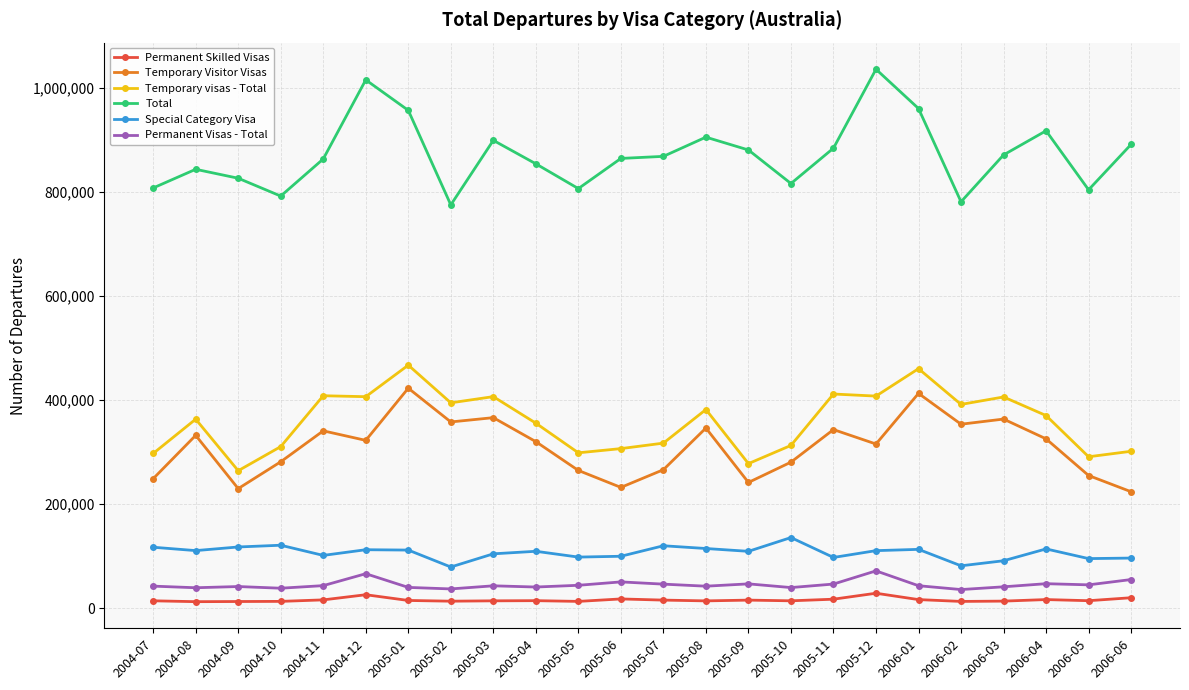

What is the label of the 4th point from the left?

2004-10